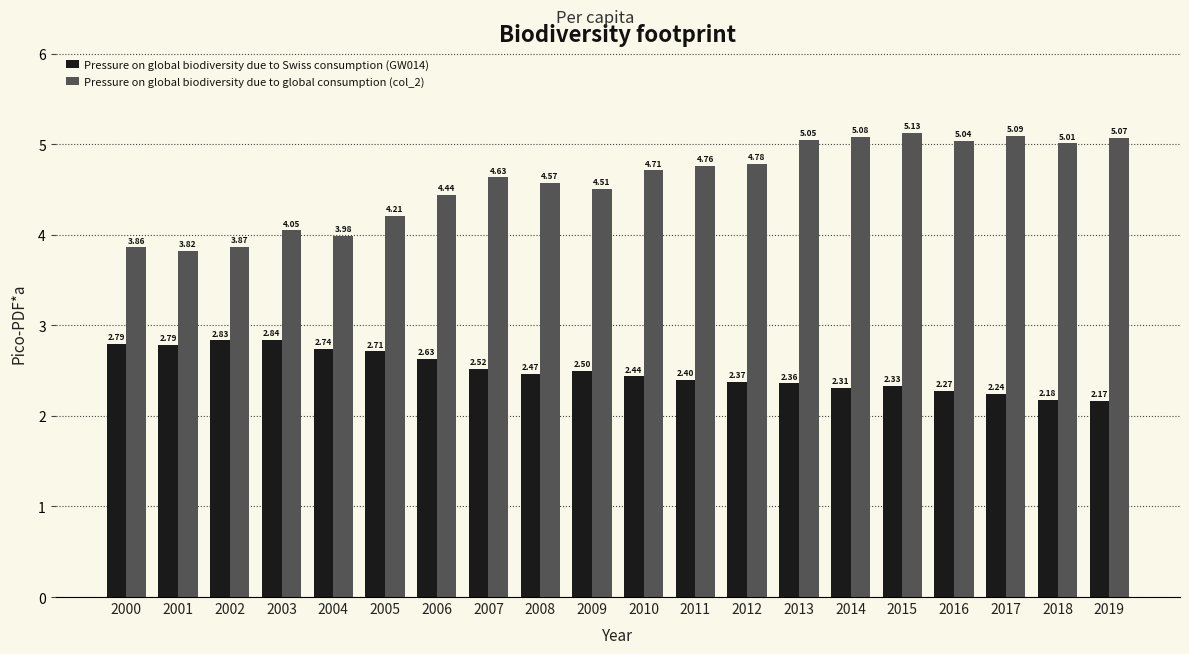

The Pressure on global biodiversity due to Swiss consumption (GW014) series shows 2.4 at 2012. True or false?

True